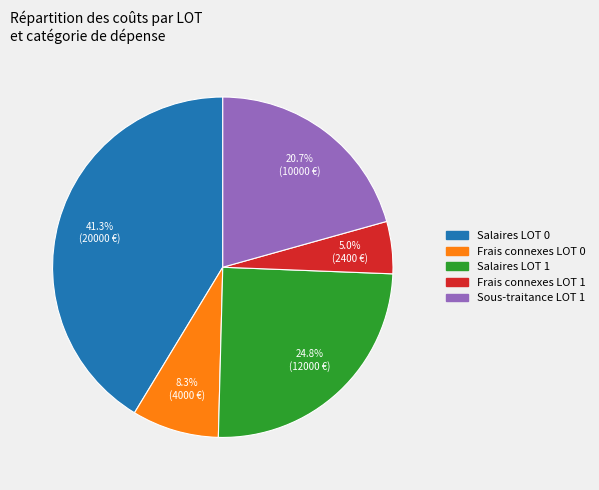

Which category has the biggest portion of the pie?

Salaires LOT 0